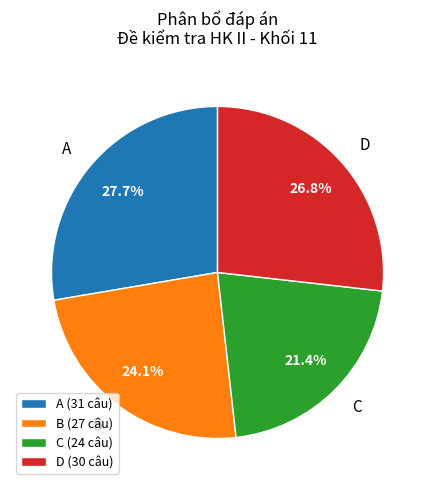

What is the ratio of the value at A to the value at D?

1.0